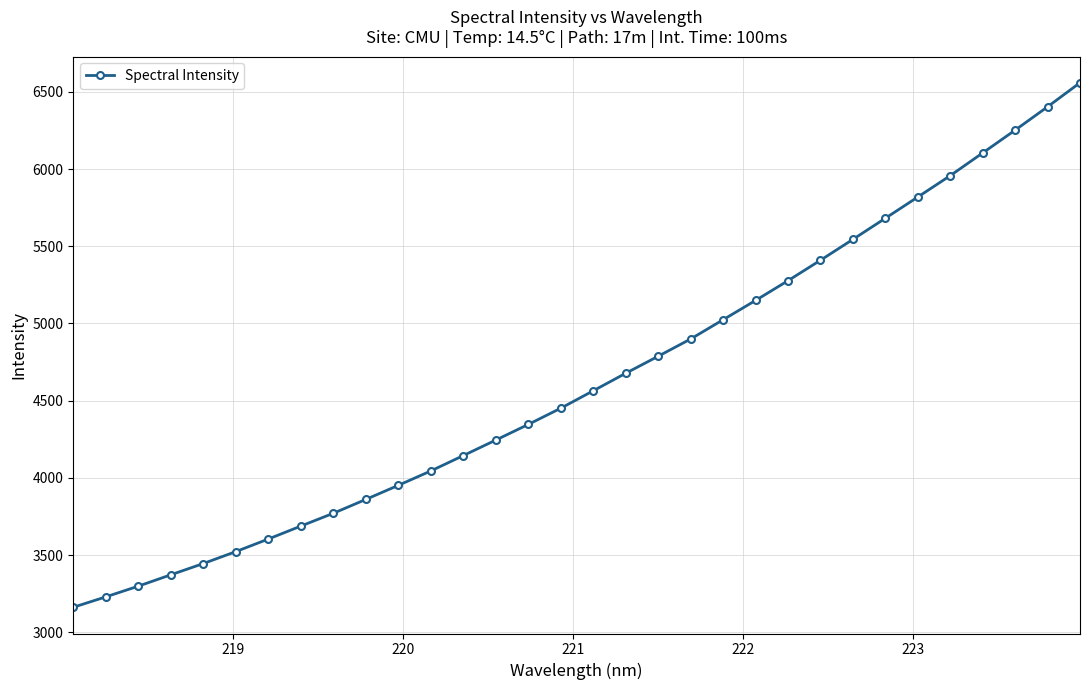

What is the minimum value shown in the chart?

3161.4